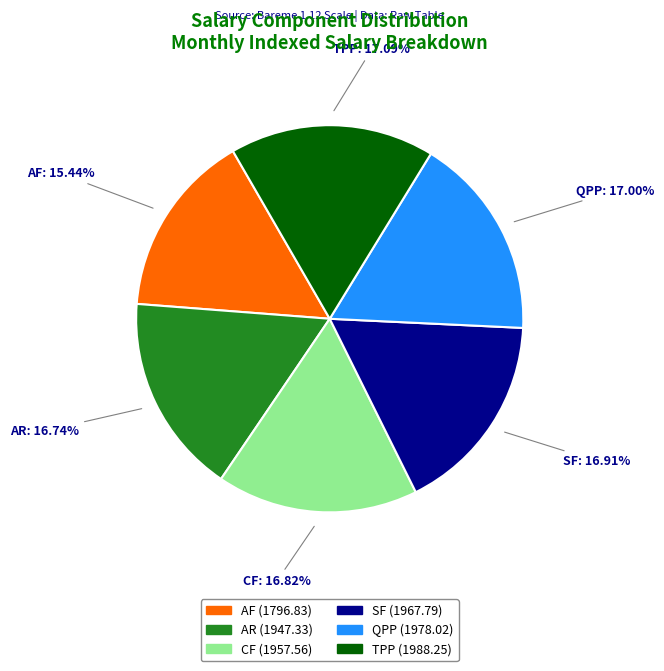

To the nearest percent, what percentage of the pie is QPP?

17%